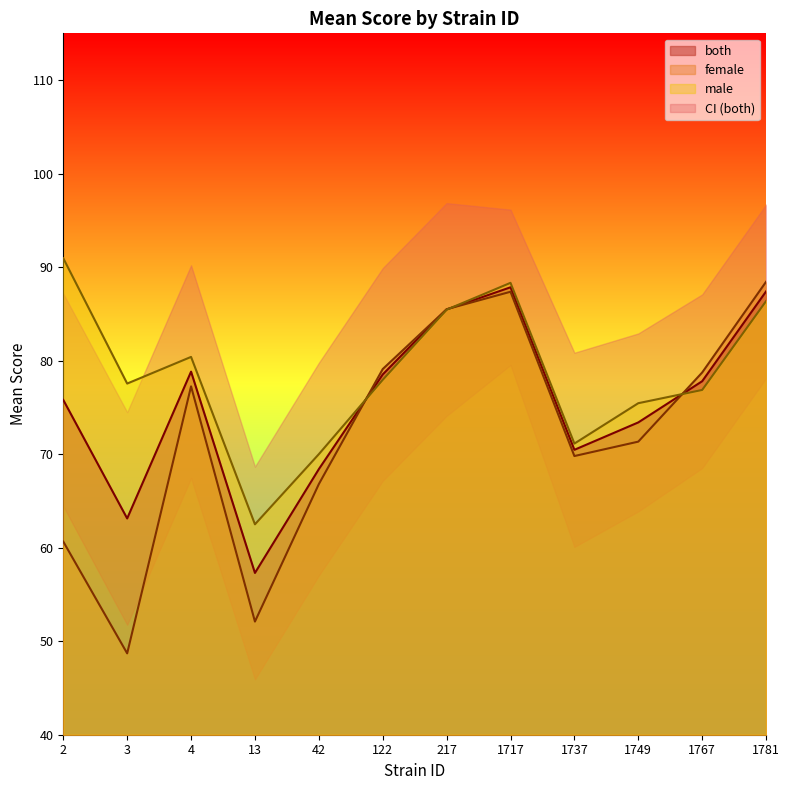

At which label does male first exceed 77?

2